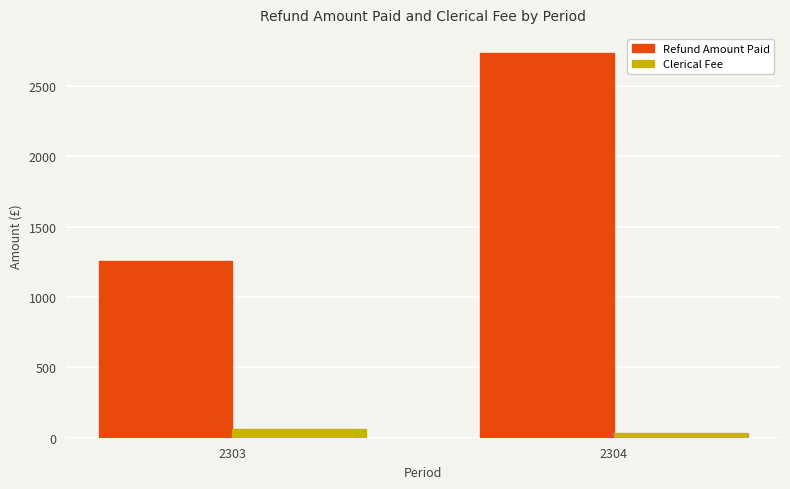

What are all the series names shown in the legend?

Refund Amount Paid, Clerical Fee